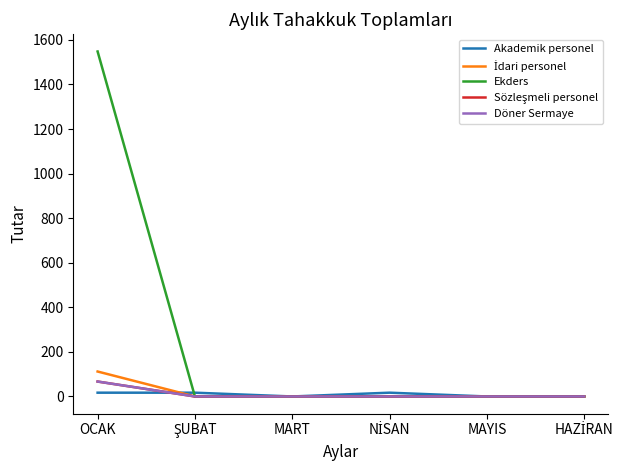

What is the label of the 5th point from the left?

MAYIS